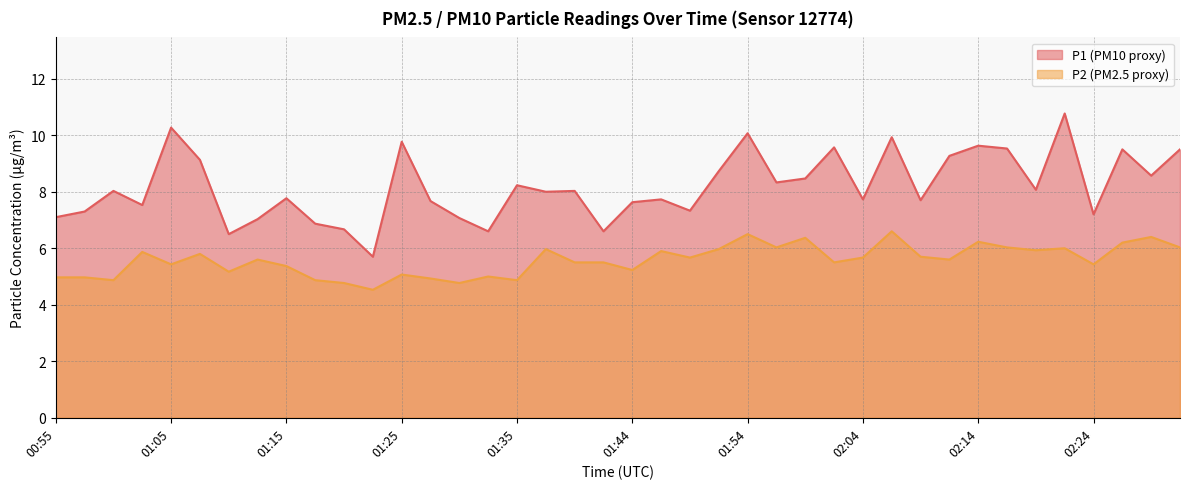

How many lines are shown in the chart?

2